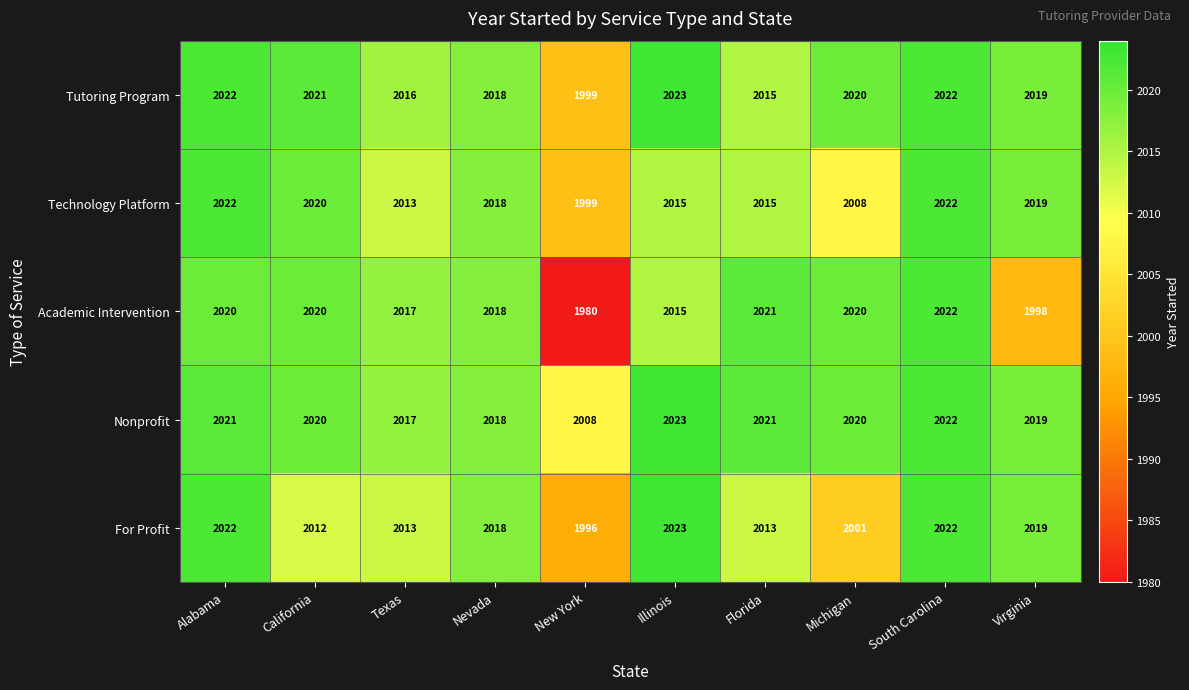

Which category has the lowest value across all series?

New York